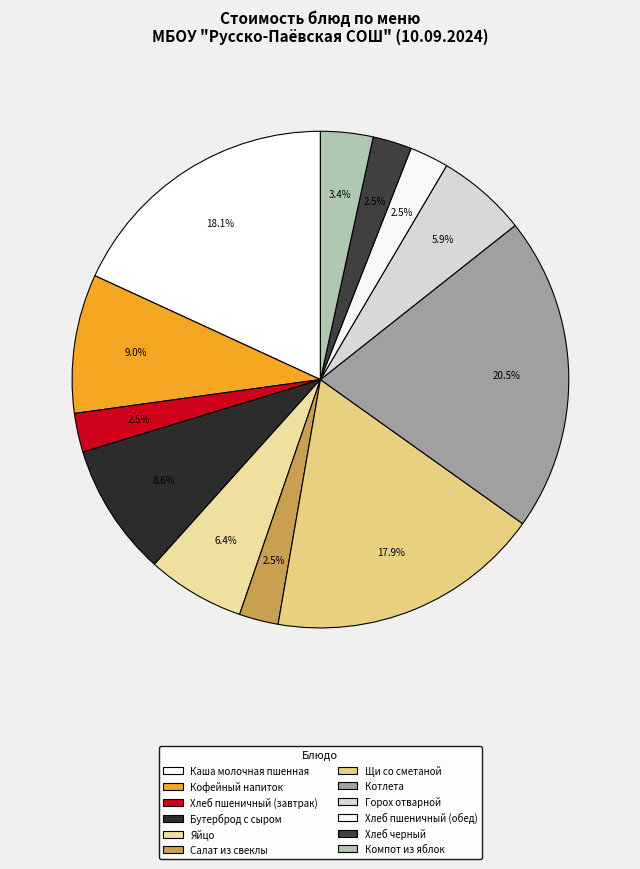

What percentage is the Хлеб черный slice, to the nearest percent?

3%